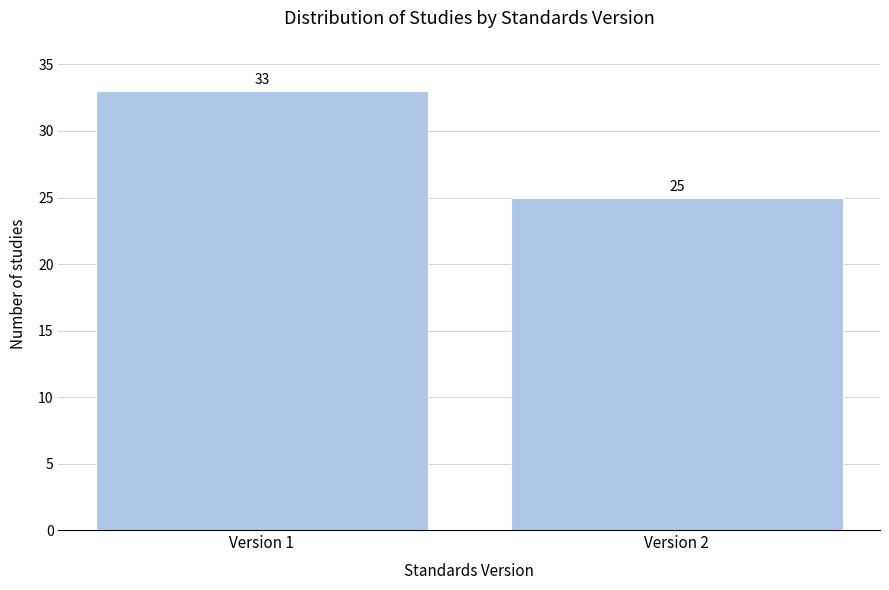

Reading left to right, transcribe all the data shown in this chart.

33	25